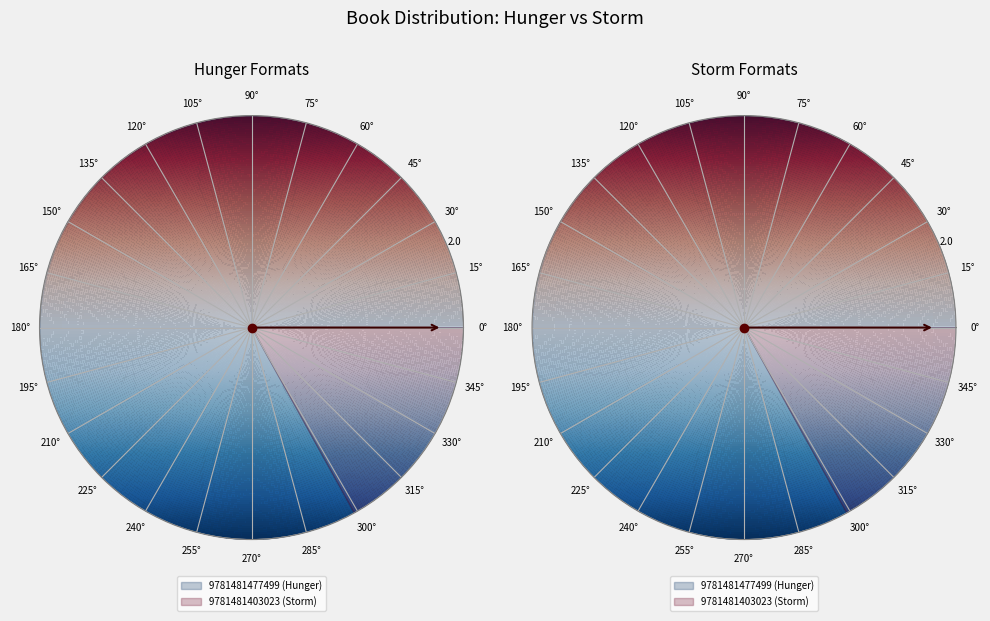

True or false: 9781481403023 (Storm) accounts for 17% of the total.

True